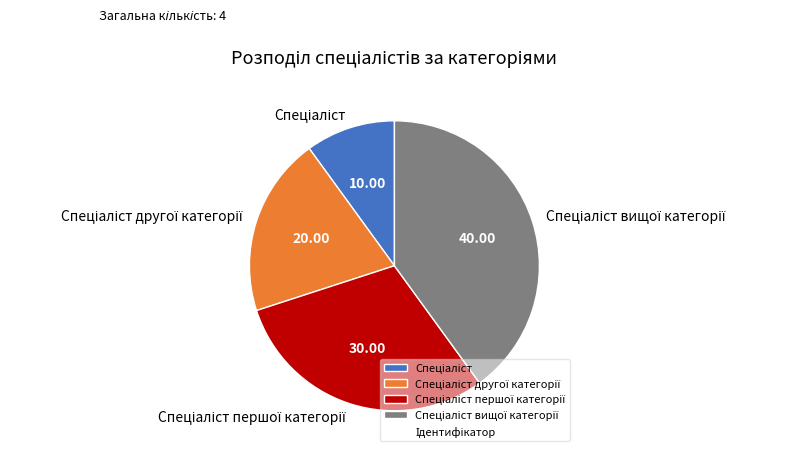

Is there any slice that represents more than half of the pie?

No